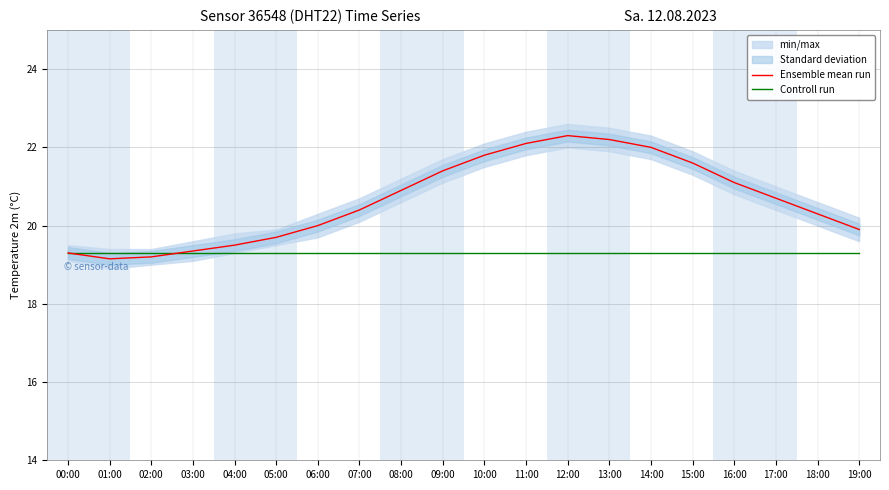

What position from the right is 03:00?

17